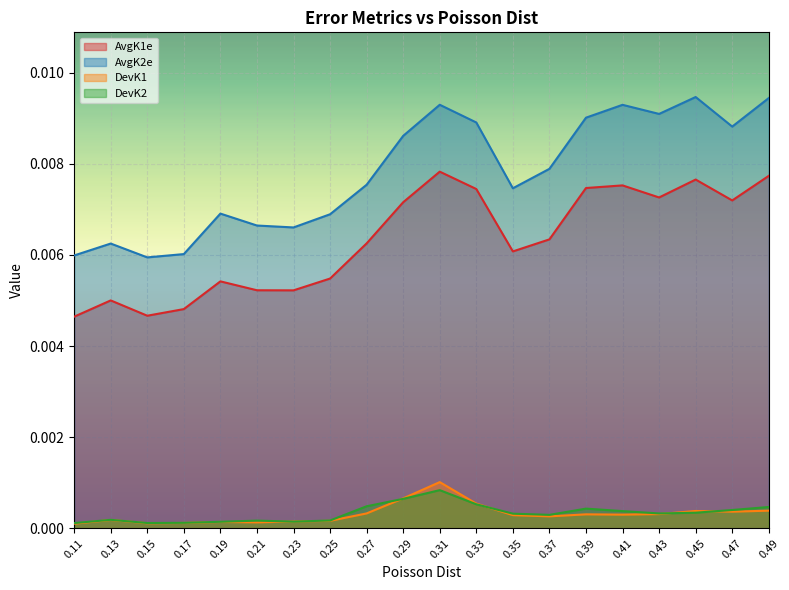

Which category has the lowest value in the AvgK2e series?

0.15